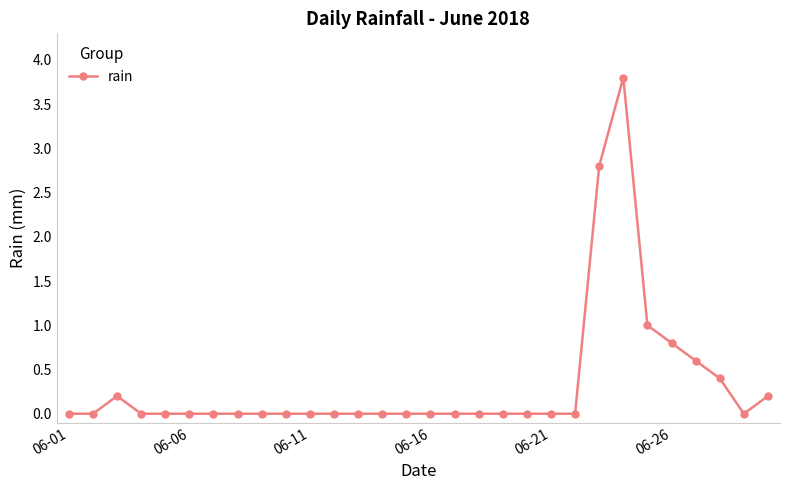

What is the difference between the second highest and second lowest values?

2.8